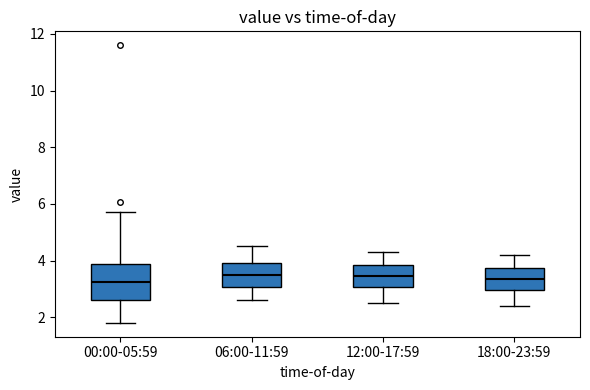

Where is the upper edge of the box for 12:00-17:59 on the y-axis? The values are not printed on the chart, so give them approximately, as read against the axis.

3.8